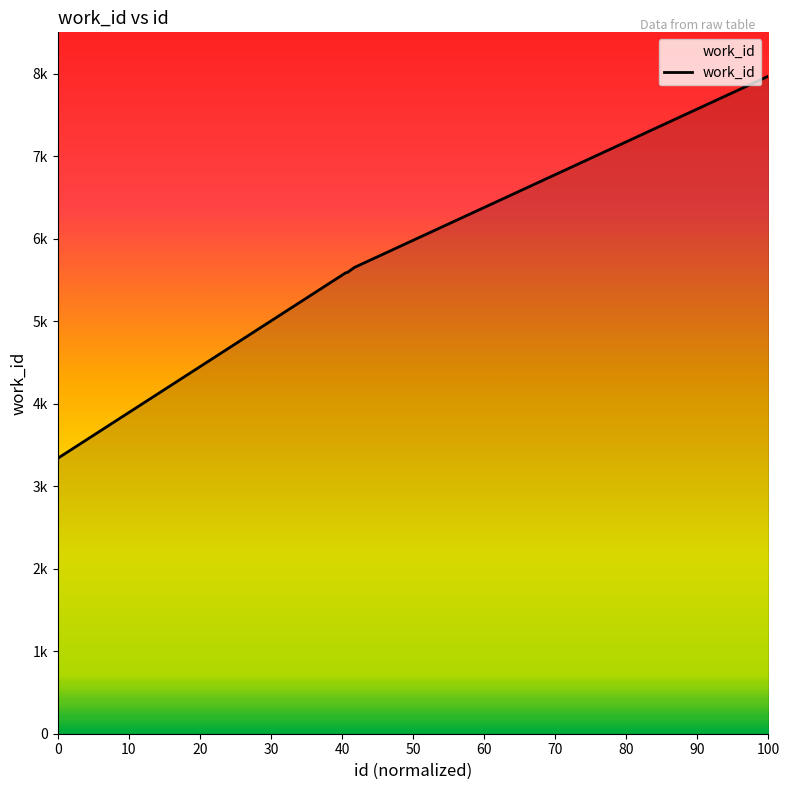

Is this an area chart (filled region under the line)?

Yes